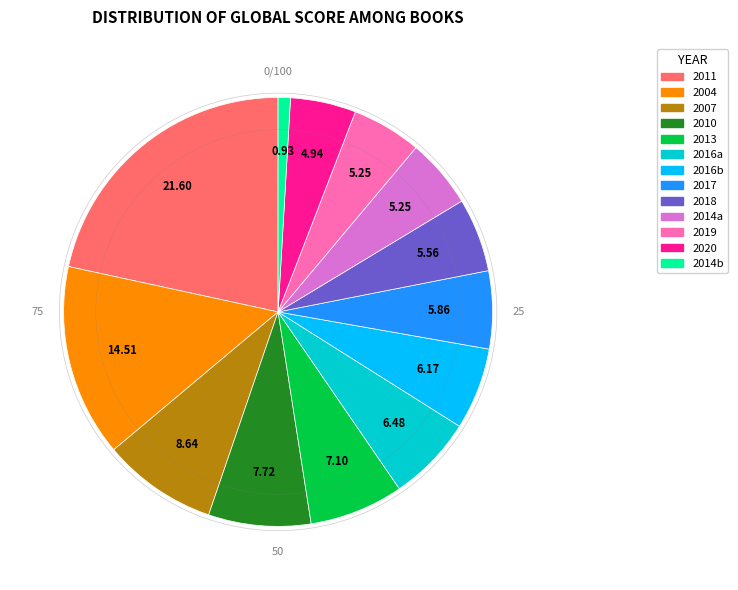

Is there a majority slice in this chart?

No